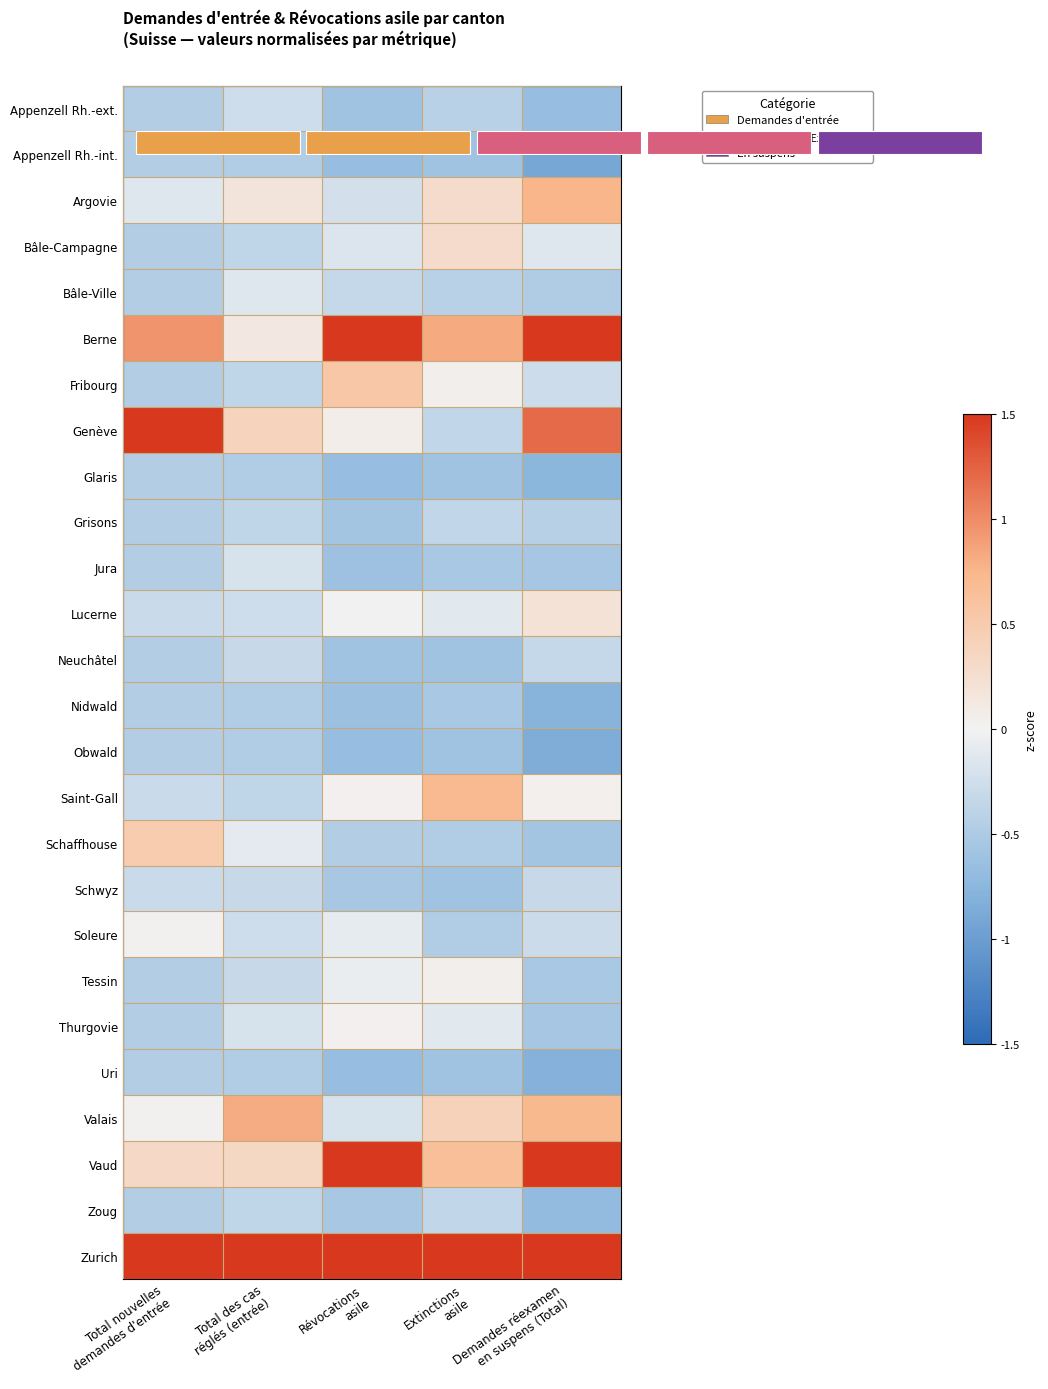

Reading left to right, extract all data points from this chart.

Appenzell Rh.-ext.: Total nouvelles
demandes d'entrée=-0.5	Total des cas
réglés (entrée)=-0.3	Révocations
asile=-0.6	Extinctions
asile=-0.4	Demandes réexamen
en suspens (Total)=-0.7
Appenzell Rh.-int.: Total nouvelles
demandes d'entrée=-0.5	Total des cas
réglés (entrée)=-0.5	Révocations
asile=-0.7	Extinctions
asile=-0.6	Demandes réexamen
en suspens (Total)=-0.9
Argovie: Total nouvelles
demandes d'entrée=-0.1	Total des cas
réglés (entrée)=0.2	Révocations
asile=-0.2	Extinctions
asile=0.3	Demandes réexamen
en suspens (Total)=0.8
Bâle-Campagne: Total nouvelles
demandes d'entrée=-0.5	Total des cas
réglés (entrée)=-0.4	Révocations
asile=-0.2	Extinctions
asile=0.3	Demandes réexamen
en suspens (Total)=-0.1
Bâle-Ville: Total nouvelles
demandes d'entrée=-0.5	Total des cas
réglés (entrée)=-0.2	Révocations
asile=-0.3	Extinctions
asile=-0.4	Demandes réexamen
en suspens (Total)=-0.5
Berne: Total nouvelles
demandes d'entrée=1.0	Total des cas
réglés (entrée)=0.1	Révocations
asile=1.5	Extinctions
asile=0.8	Demandes réexamen
en suspens (Total)=1.5
Fribourg: Total nouvelles
demandes d'entrée=-0.5	Total des cas
réglés (entrée)=-0.4	Révocations
asile=0.5	Extinctions
asile=0.1	Demandes réexamen
en suspens (Total)=-0.3
Genève: Total nouvelles
demandes d'entrée=1.5	Total des cas
réglés (entrée)=0.4	Révocations
asile=0.1	Extinctions
asile=-0.4	Demandes réexamen
en suspens (Total)=1.2
Glaris: Total nouvelles
demandes d'entrée=-0.5	Total des cas
réglés (entrée)=-0.5	Révocations
asile=-0.7	Extinctions
asile=-0.6	Demandes réexamen
en suspens (Total)=-0.7
Grisons: Total nouvelles
demandes d'entrée=-0.5	Total des cas
réglés (entrée)=-0.4	Révocations
asile=-0.6	Extinctions
asile=-0.4	Demandes réexamen
en suspens (Total)=-0.4
Jura: Total nouvelles
demandes d'entrée=-0.5	Total des cas
réglés (entrée)=-0.2	Révocations
asile=-0.6	Extinctions
asile=-0.5	Demandes réexamen
en suspens (Total)=-0.6
Lucerne: Total nouvelles
demandes d'entrée=-0.3	Total des cas
réglés (entrée)=-0.3	Révocations
asile=-0.0	Extinctions
asile=-0.1	Demandes réexamen
en suspens (Total)=0.2
Neuchâtel: Total nouvelles
demandes d'entrée=-0.5	Total des cas
réglés (entrée)=-0.3	Révocations
asile=-0.6	Extinctions
asile=-0.6	Demandes réexamen
en suspens (Total)=-0.3
Nidwald: Total nouvelles
demandes d'entrée=-0.5	Total des cas
réglés (entrée)=-0.5	Révocations
asile=-0.6	Extinctions
asile=-0.5	Demandes réexamen
en suspens (Total)=-0.8
Obwald: Total nouvelles
demandes d'entrée=-0.5	Total des cas
réglés (entrée)=-0.5	Révocations
asile=-0.7	Extinctions
asile=-0.6	Demandes réexamen
en suspens (Total)=-0.8
Saint-Gall: Total nouvelles
demandes d'entrée=-0.3	Total des cas
réglés (entrée)=-0.4	Révocations
asile=0.0	Extinctions
asile=0.7	Demandes réexamen
en suspens (Total)=0.0
Schaffhouse: Total nouvelles
demandes d'entrée=0.5	Total des cas
réglés (entrée)=-0.1	Révocations
asile=-0.5	Extinctions
asile=-0.5	Demandes réexamen
en suspens (Total)=-0.6
Schwyz: Total nouvelles
demandes d'entrée=-0.3	Total des cas
réglés (entrée)=-0.3	Révocations
asile=-0.5	Extinctions
asile=-0.6	Demandes réexamen
en suspens (Total)=-0.3
Soleure: Total nouvelles
demandes d'entrée=0.0	Total des cas
réglés (entrée)=-0.3	Révocations
asile=-0.1	Extinctions
asile=-0.5	Demandes réexamen
en suspens (Total)=-0.3
Tessin: Total nouvelles
demandes d'entrée=-0.5	Total des cas
réglés (entrée)=-0.3	Révocations
asile=-0.1	Extinctions
asile=0.1	Demandes réexamen
en suspens (Total)=-0.5
Thurgovie: Total nouvelles
demandes d'entrée=-0.5	Total des cas
réglés (entrée)=-0.2	Révocations
asile=0.0	Extinctions
asile=-0.1	Demandes réexamen
en suspens (Total)=-0.6
Uri: Total nouvelles
demandes d'entrée=-0.5	Total des cas
réglés (entrée)=-0.5	Révocations
asile=-0.7	Extinctions
asile=-0.6	Demandes réexamen
en suspens (Total)=-0.8
Valais: Total nouvelles
demandes d'entrée=0.0	Total des cas
réglés (entrée)=0.8	Révocations
asile=-0.2	Extinctions
asile=0.4	Demandes réexamen
en suspens (Total)=0.7
Vaud: Total nouvelles
demandes d'entrée=0.3	Total des cas
réglés (entrée)=0.3	Révocations
asile=1.5	Extinctions
asile=0.6	Demandes réexamen
en suspens (Total)=1.5
Zoug: Total nouvelles
demandes d'entrée=-0.5	Total des cas
réglés (entrée)=-0.4	Révocations
asile=-0.5	Extinctions
asile=-0.4	Demandes réexamen
en suspens (Total)=-0.7
Zurich: Total nouvelles
demandes d'entrée=1.5	Total des cas
réglés (entrée)=1.5	Révocations
asile=1.5	Extinctions
asile=1.5	Demandes réexamen
en suspens (Total)=1.5